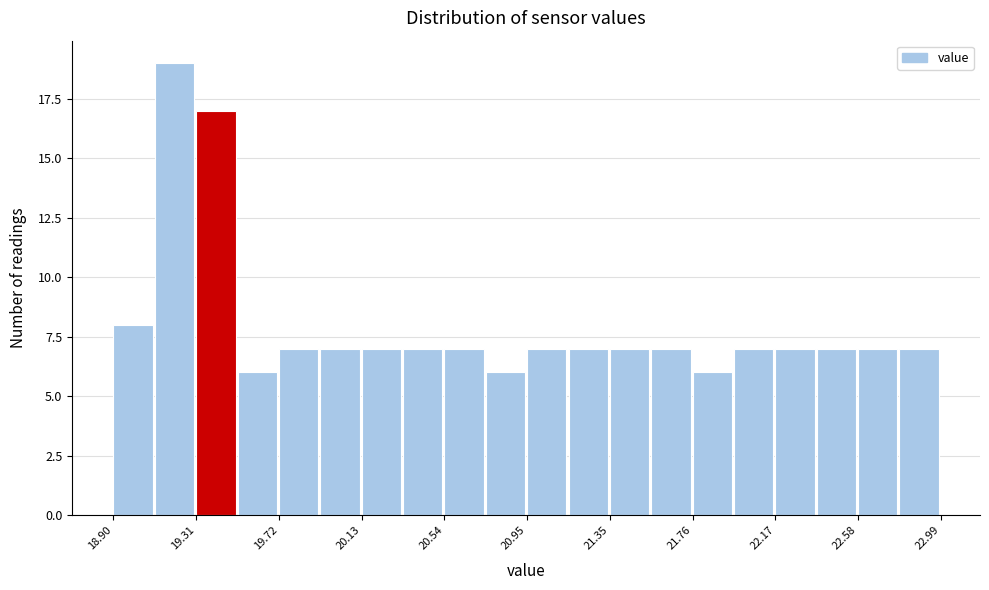

Which range on the x-axis has the tallest bar?

19.10 to 19.30